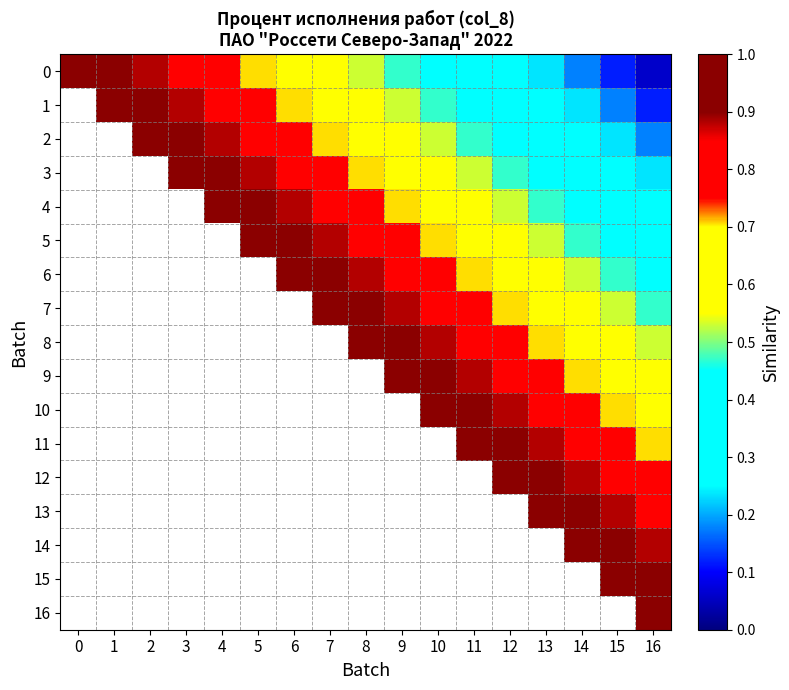

How many data points does each series have?

17